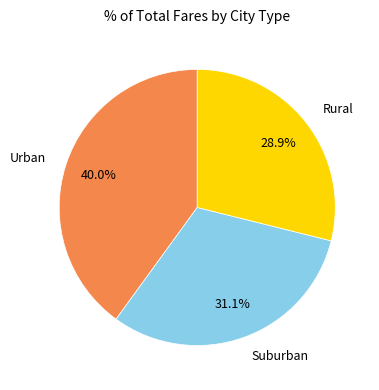

Which has a higher value, Suburban or Rural?

Suburban